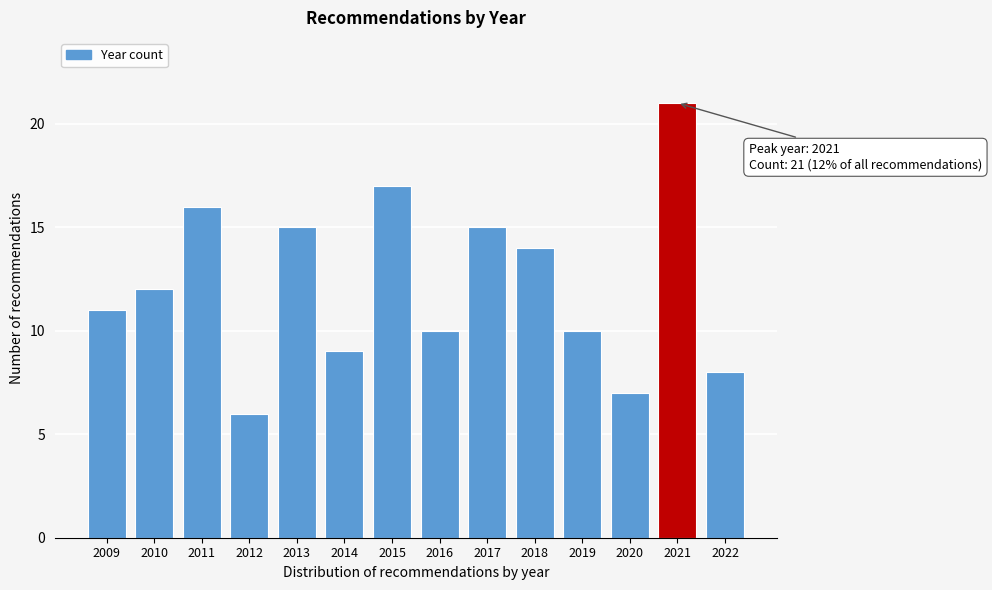

Reading right to left, extract all data points from this chart.

2022=8	2021=21	2020=7	2019=10	2018=14	2017=15	2016=10	2015=17	2014=9	2013=15	2012=6	2011=16	2010=12	2009=11